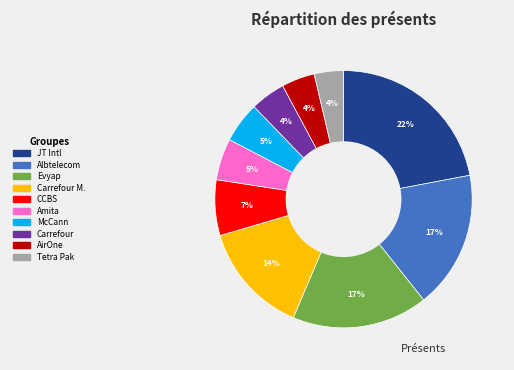

To the nearest percent, what is the average slice percentage?

10%